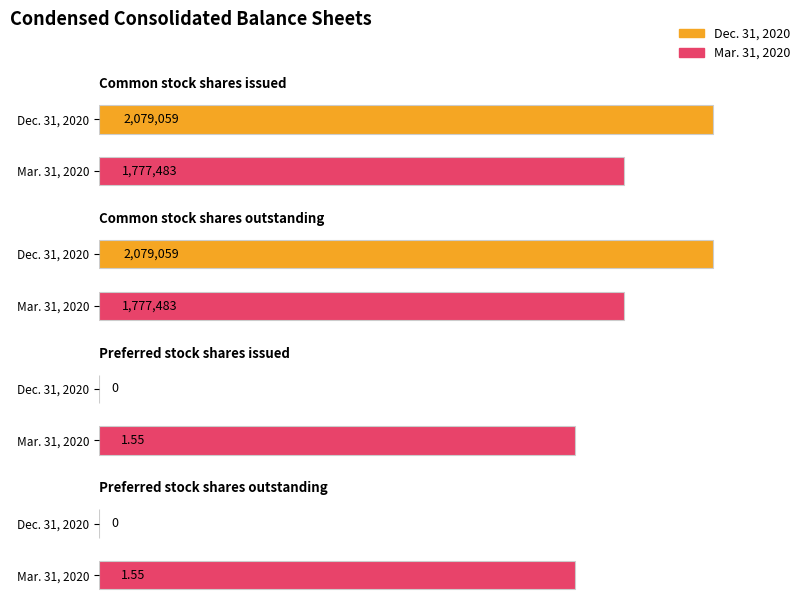

Is the value of Mar. 31, 2020 at Common stock shares outstanding greater than the value of Dec. 31, 2020 at Common stock shares outstanding?

No